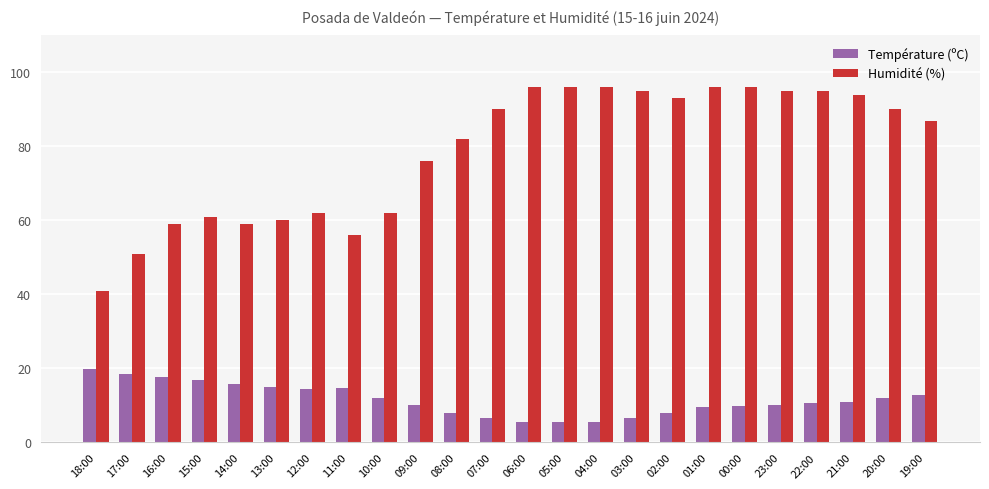

Which series has the largest total across all categories?

Humidité (%)